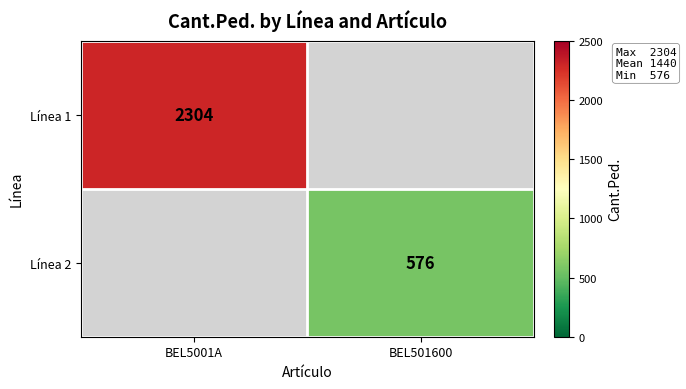

The Línea 1 series shows 2304 at BEL5001A. True or false?

True